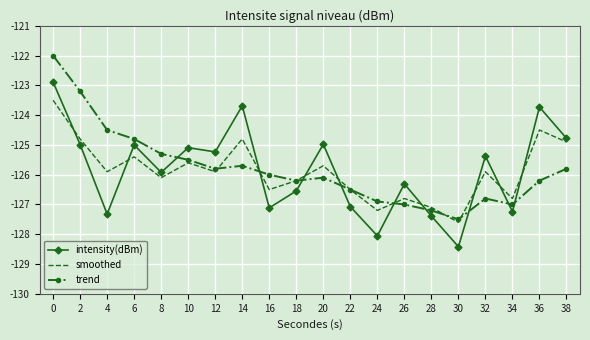

Between 18 and 38, which series saw the biggest shift?

intensity(dBm)